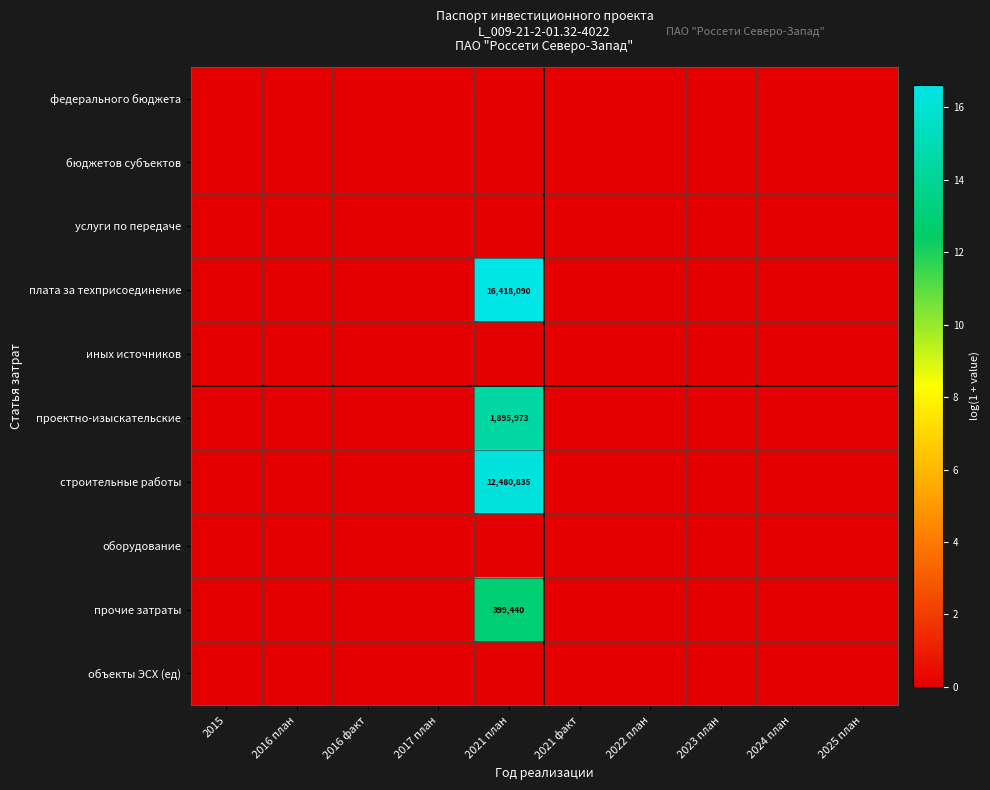

True or false: прочие затраты has a value of 7.7 at 2022 план.

False